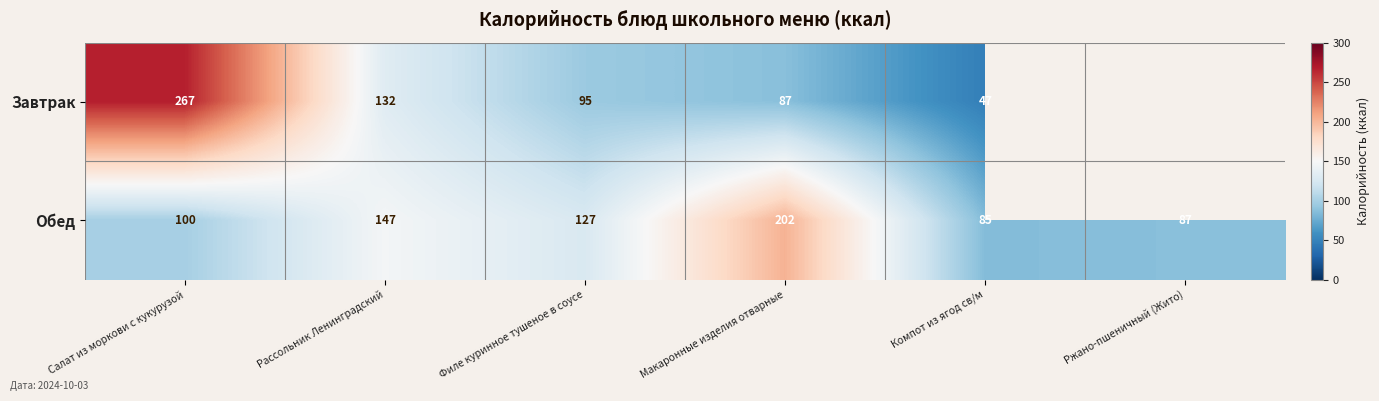

List the labels in order of Обед value, largest first.

Макаронные изделия отварные, Рассольник Ленинградский, Филе куринное тушеное в соусе, Салат из моркови с кукурузой, Ржано-пшеничный (Жито), Компот из ягод св/м